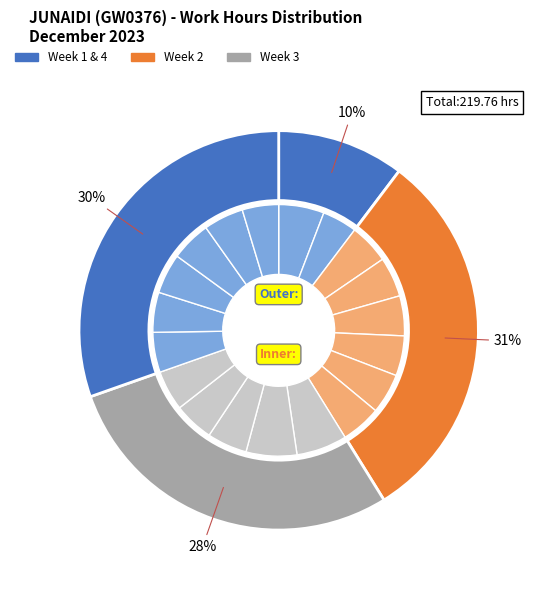

What is the total percentage of 16-Sat and 22-Fri?

10.3%